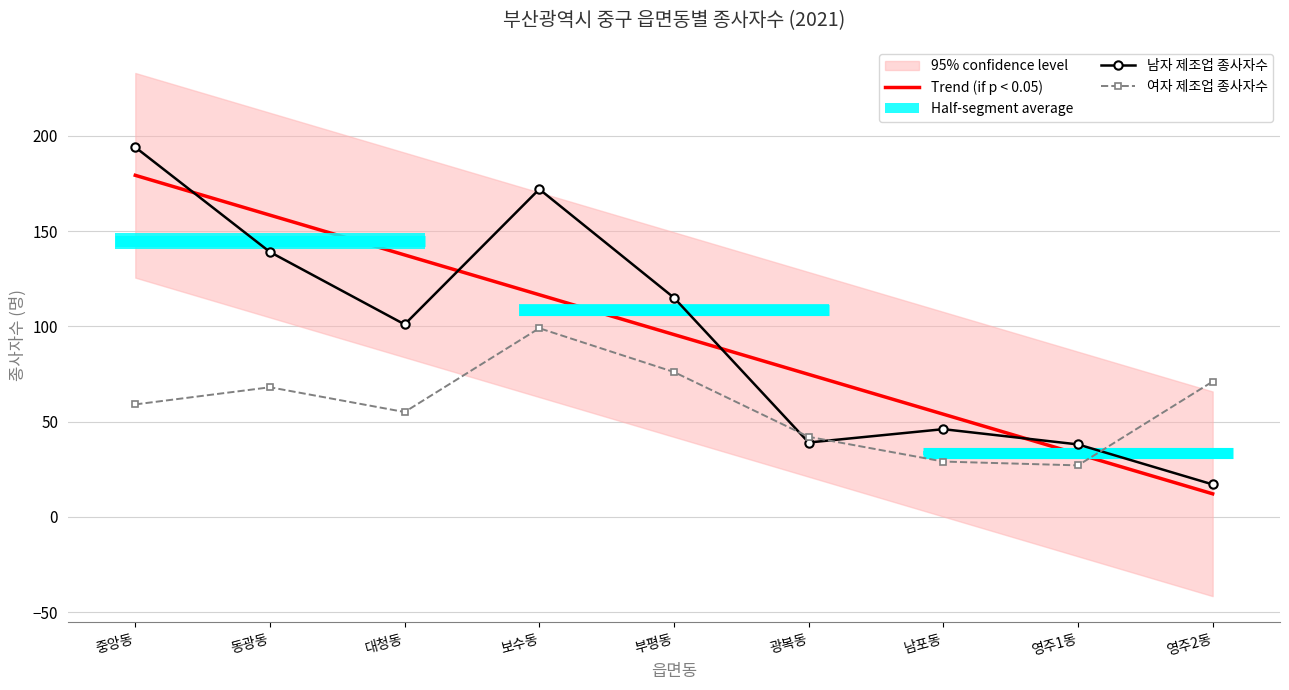

How many data points in 남자 제조업 종사자수 are less than 101?

4